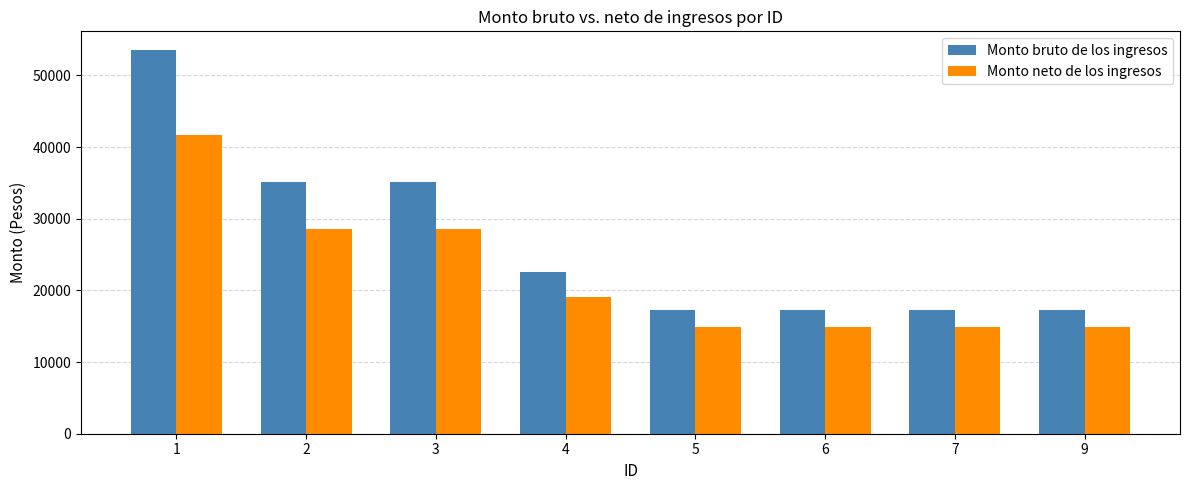

List the series in order of their peak value, highest first.

Monto bruto de los ingresos, Monto neto de los ingresos